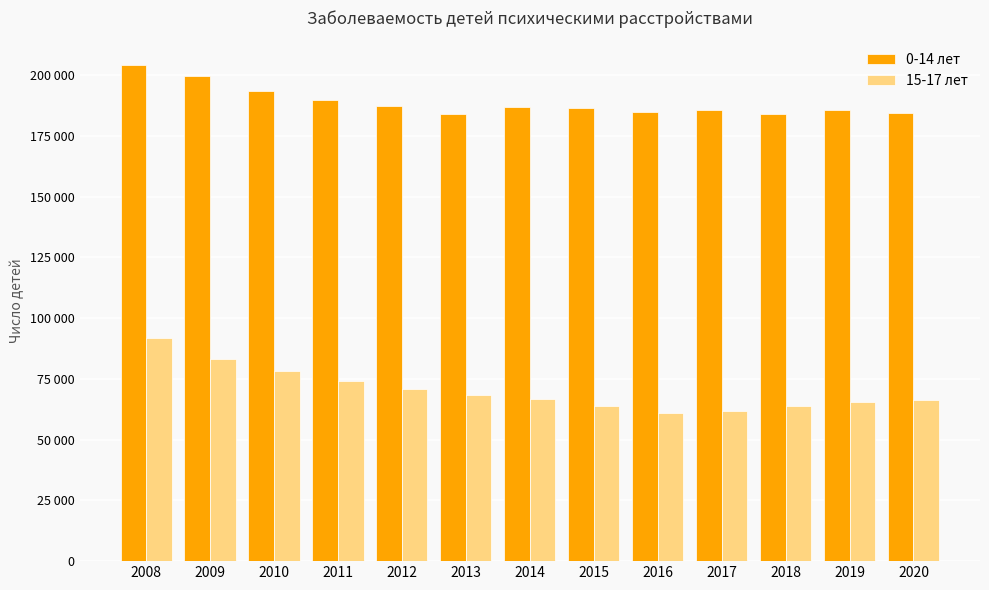

The value of 15-17 лет at 2008 is 124941. True or false?

False